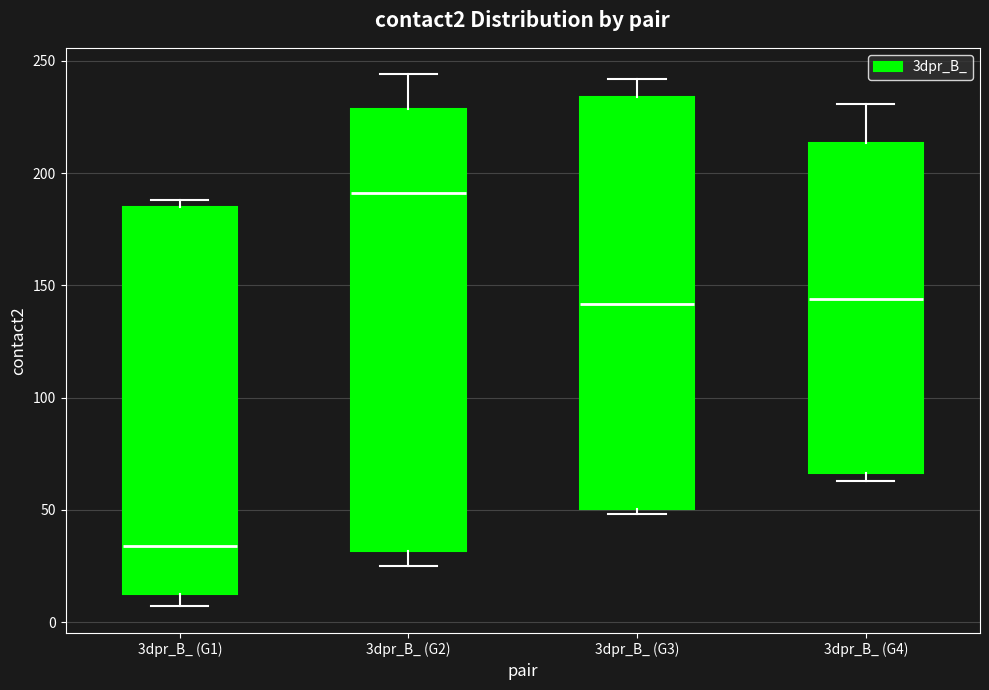

Reading left to right, transcribe this box plot: for each box, give where its median line is, the range the box spans, and where its two whiskers end, as read against the y-axis. The values are not printed on the chart, so give them approximately, as read against the axis.

3dpr_B_ (G1): median 35, box 15 to 185, whiskers 5 to 190
3dpr_B_ (G2): median 190, box 30 to 230, whiskers 25 to 245
3dpr_B_ (G3): median 140, box 50 to 235, whiskers 50 (just below the box's lower edge) to 240
3dpr_B_ (G4): median 145, box 65 to 215, whiskers 65 (just below the box's lower edge) to 230